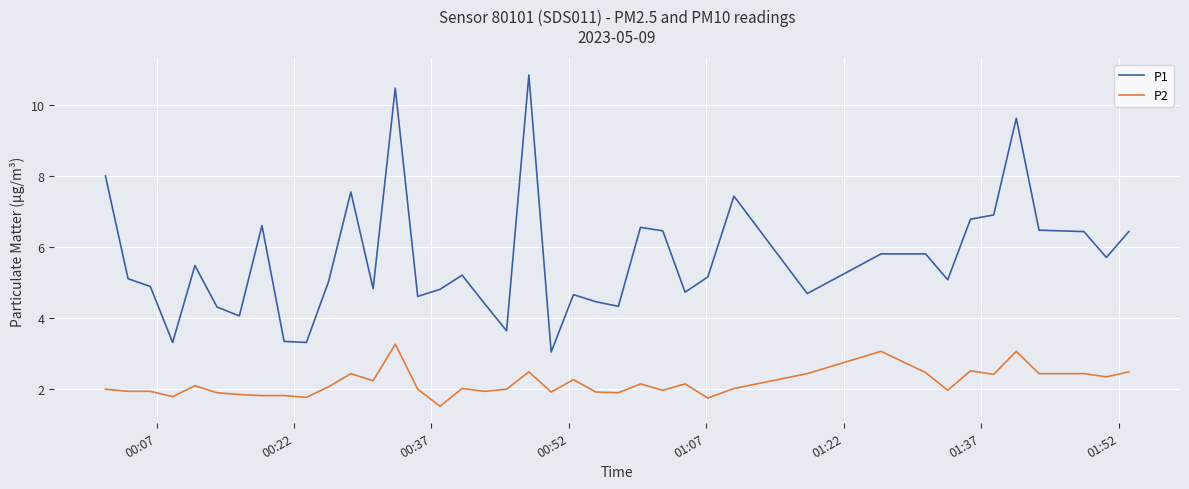

Which series has the largest range (max minus min)?

P1